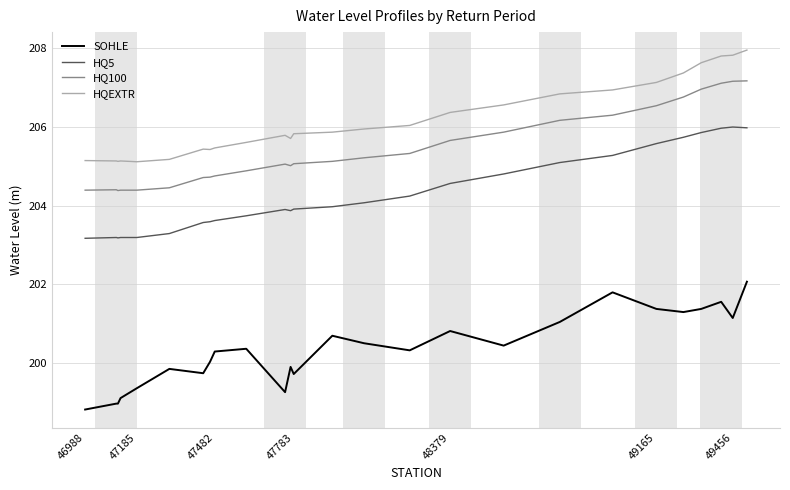

How many lines are shown in the chart?

4